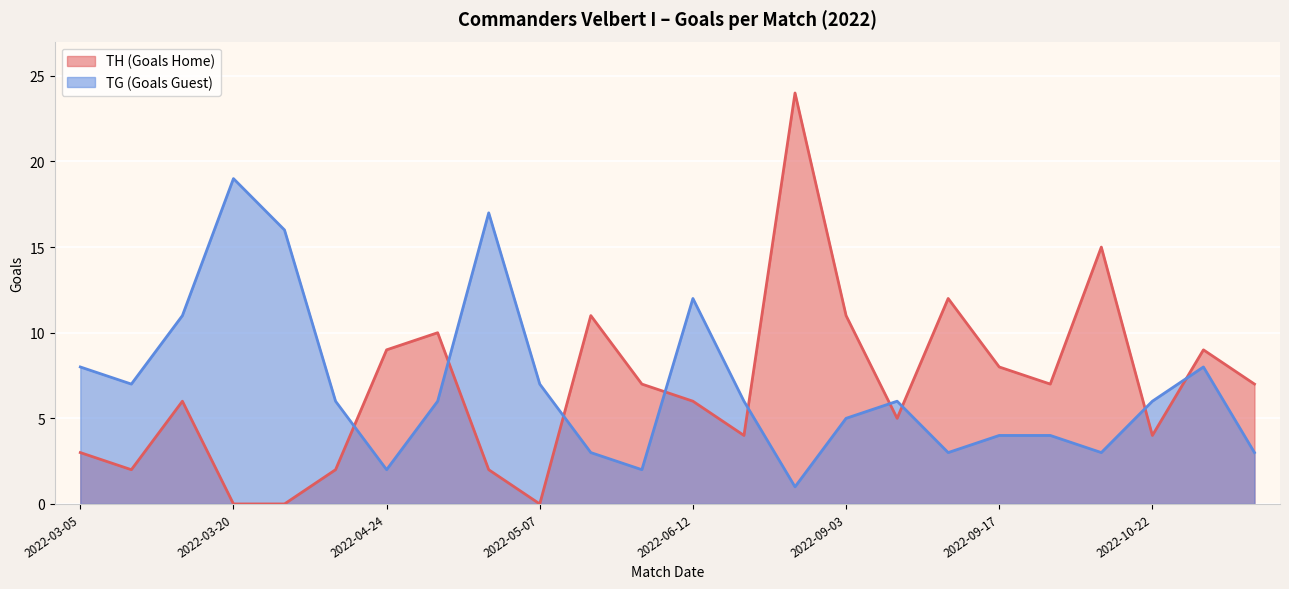

What value does the TG (Goals Guest) series have at 2022-09-25, to the nearest 5?

5